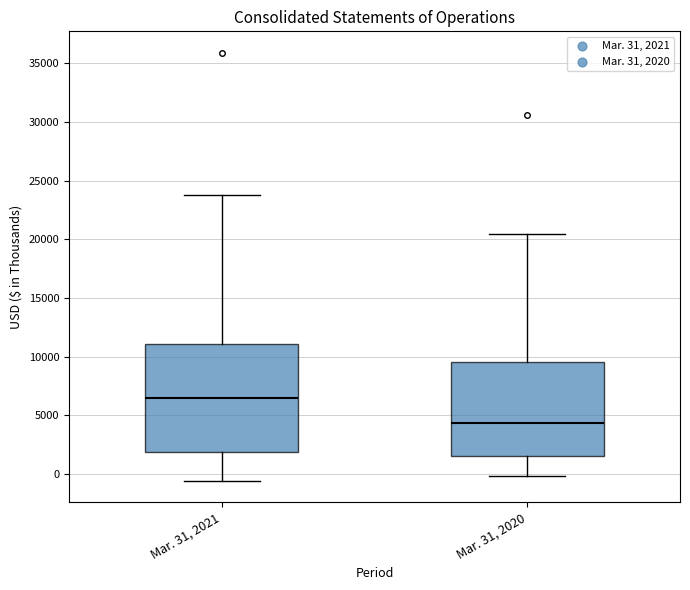

Comparing the boxes themselves (not the whiskers), which one is the tallest?

Mar. 31, 2021